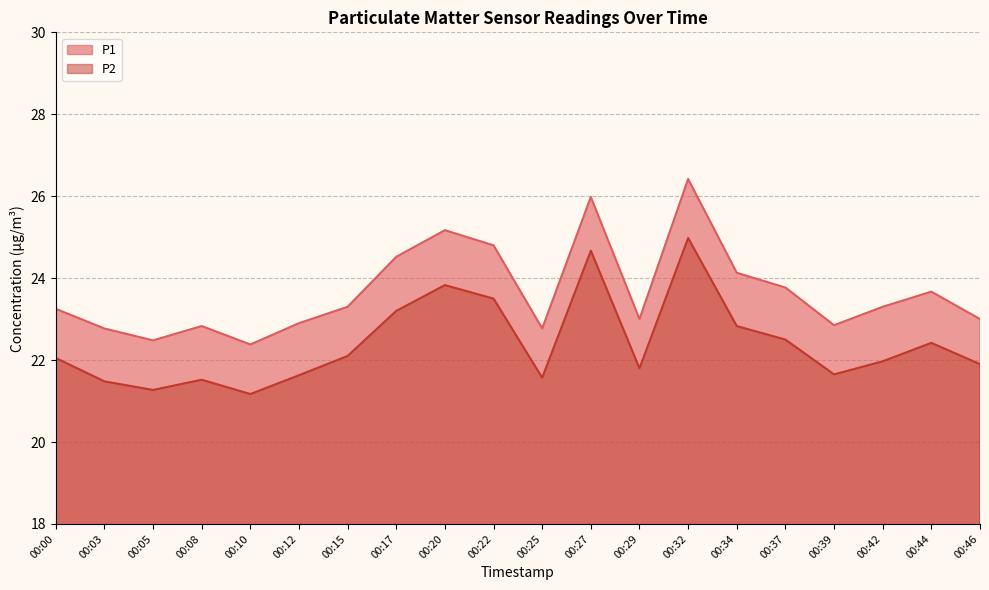

List the series in order of their overall mean, highest first.

P1, P2